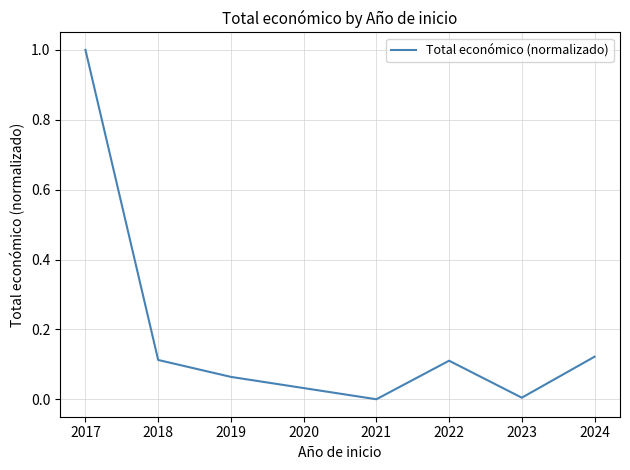

At which category does the data reach its first local valley?

2021